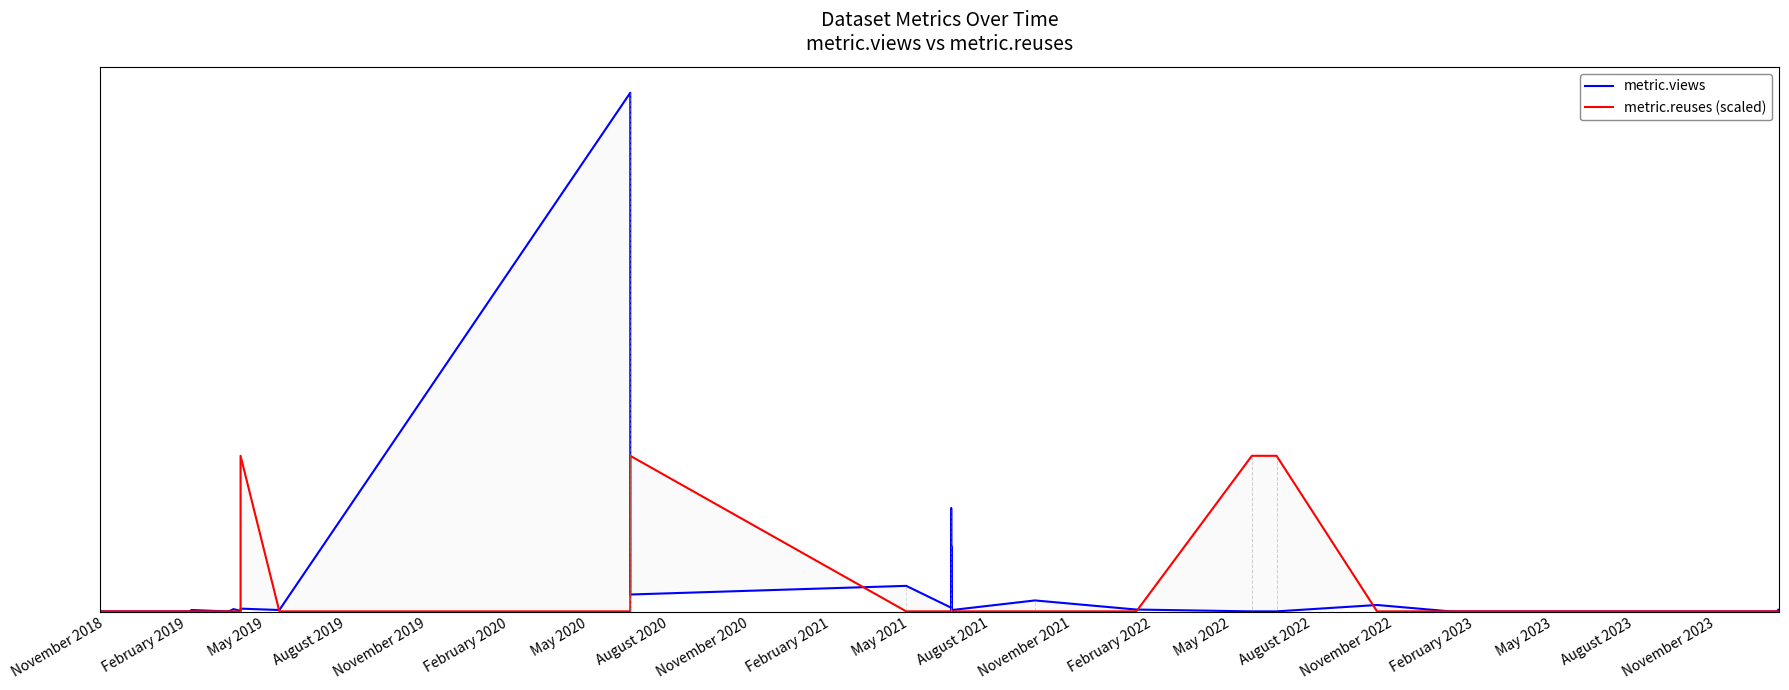

At which label is metric.views closest to 569?

May 2023